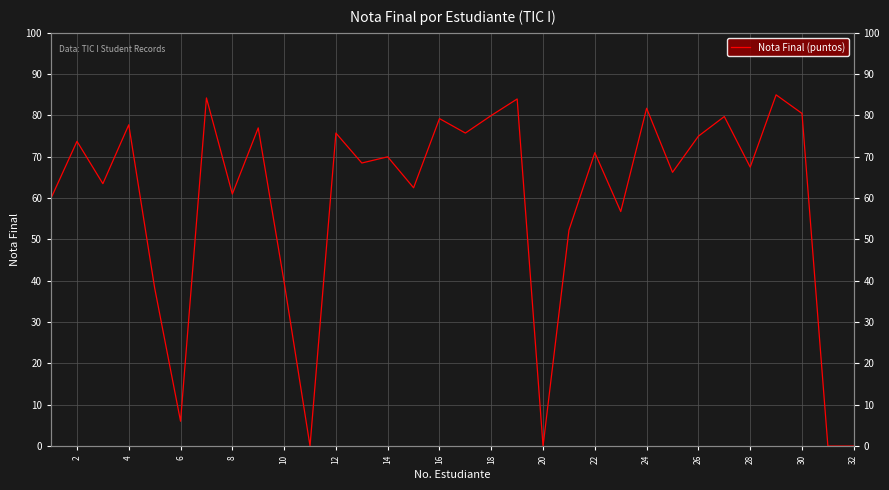

How many interior local peaks (higher than both neighbors) does the data have?

12